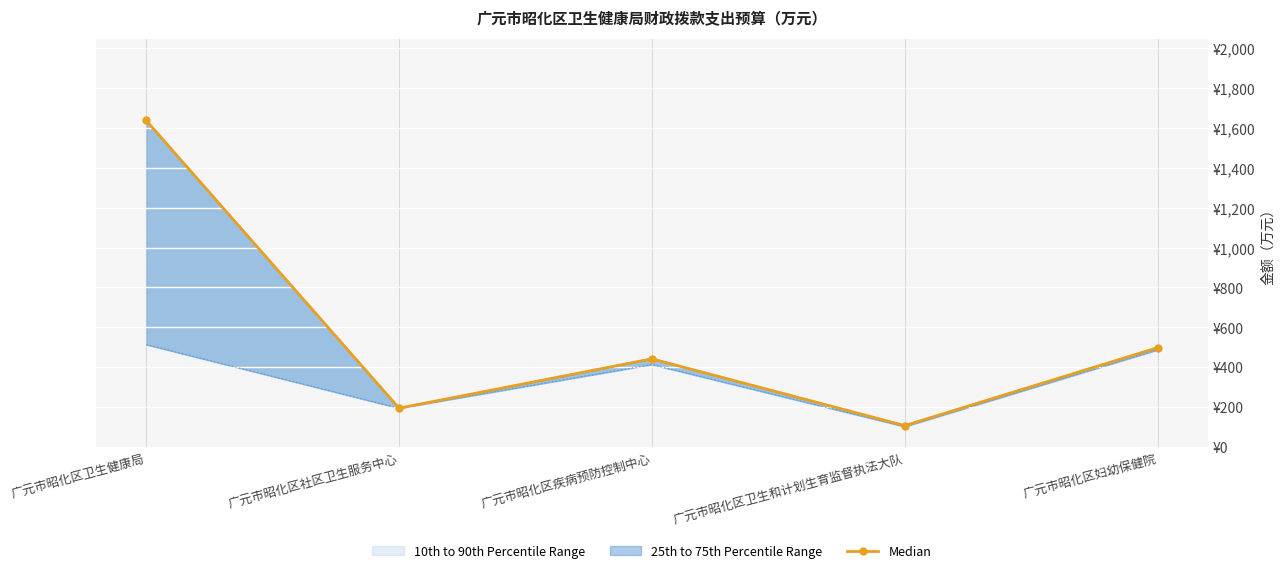

What is the label of the 4th point from the left?

广元市昭化区卫生和计划生育监督执法大队